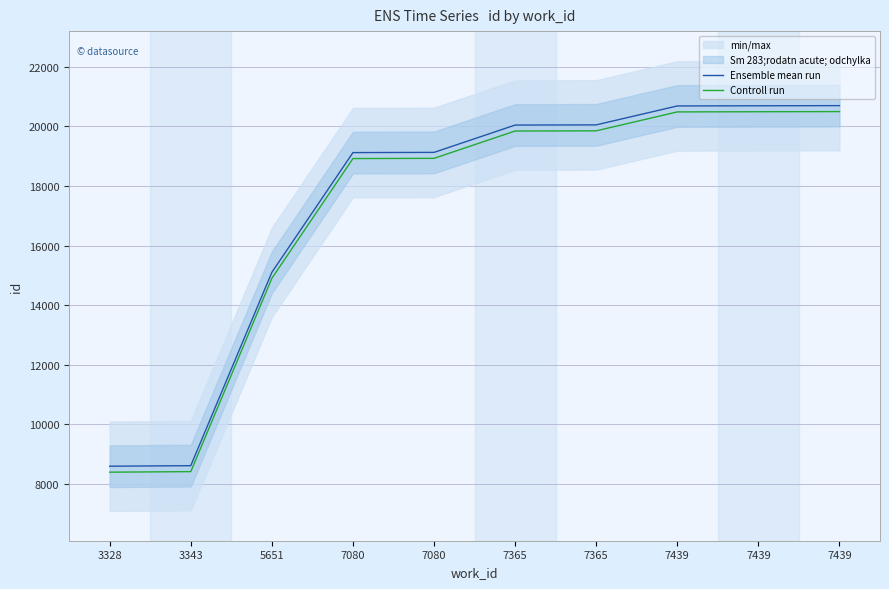

What value does the Ensemble mean run series have at 7439, to the nearest 50?

20700